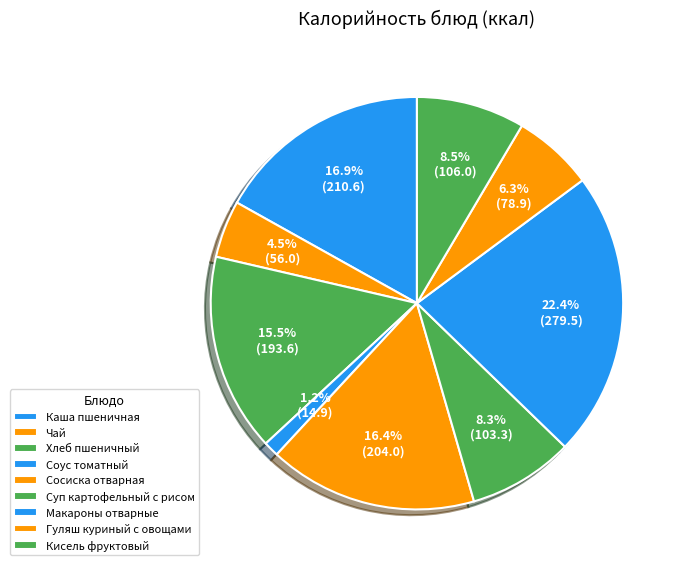

Which category has the biggest portion of the pie?

Макароны отварные